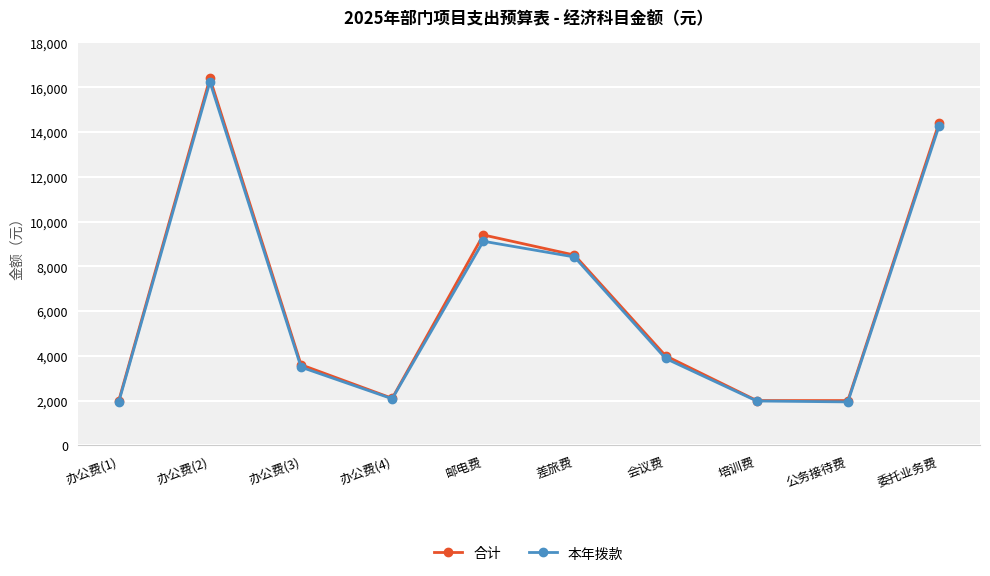

True or false: 本年拨款 has more than 2 points higher than both neighbors.

False